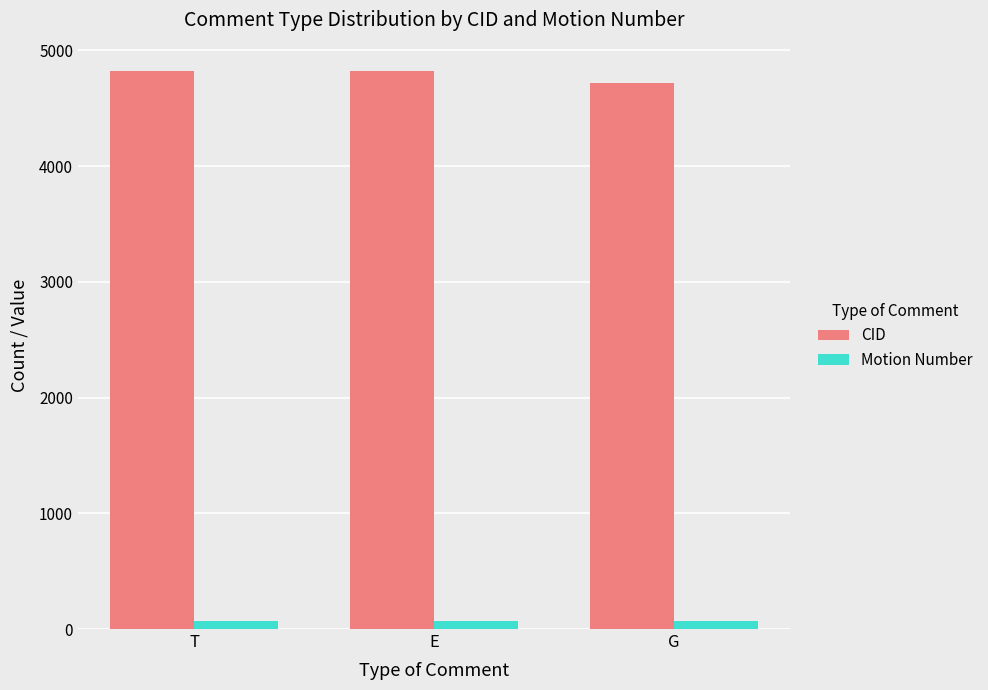

What is the average value of the Motion Number series?

70